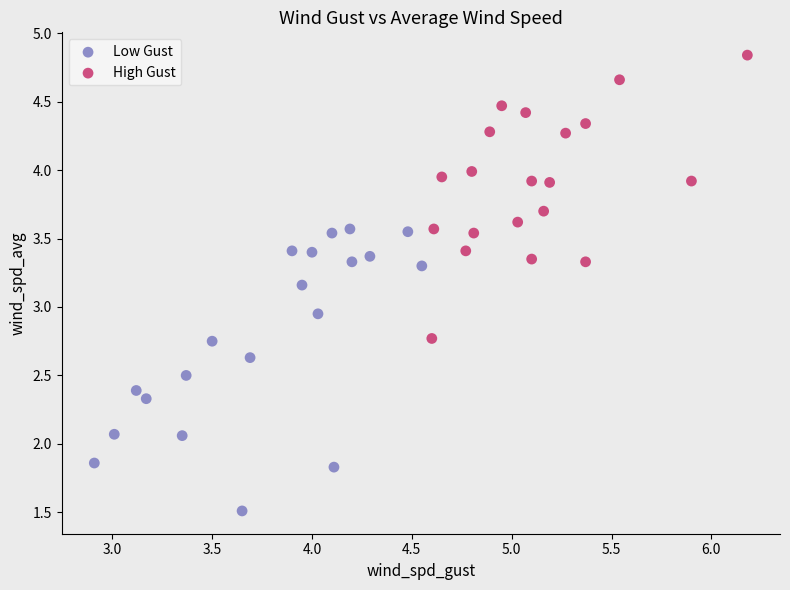

Which series contains the lowest Y value?

Low Gust